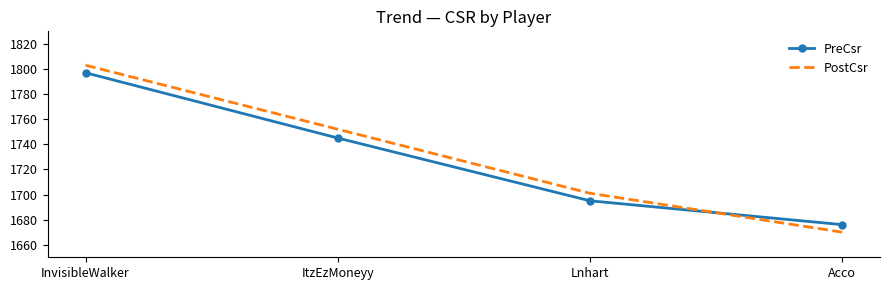

True or false: PreCsr has more than 1 points higher than both neighbors.

False